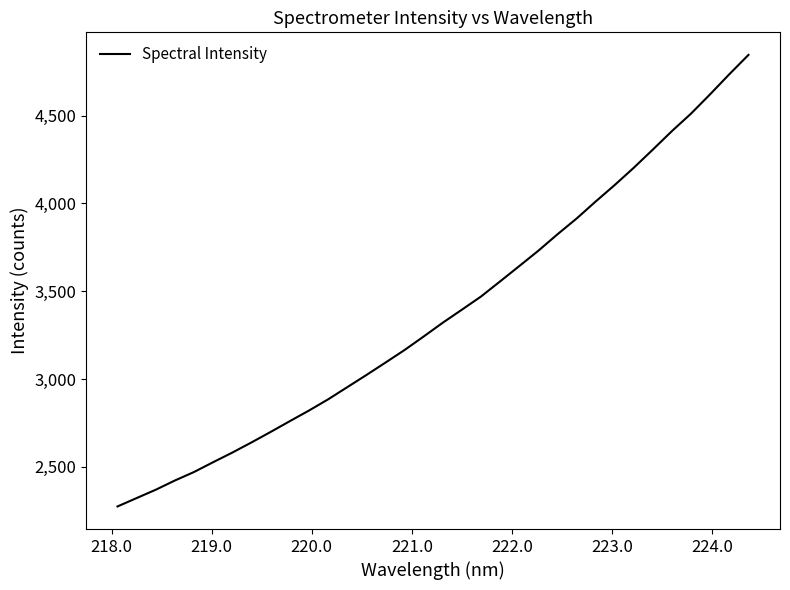

What is the smallest value displayed?

2274.0